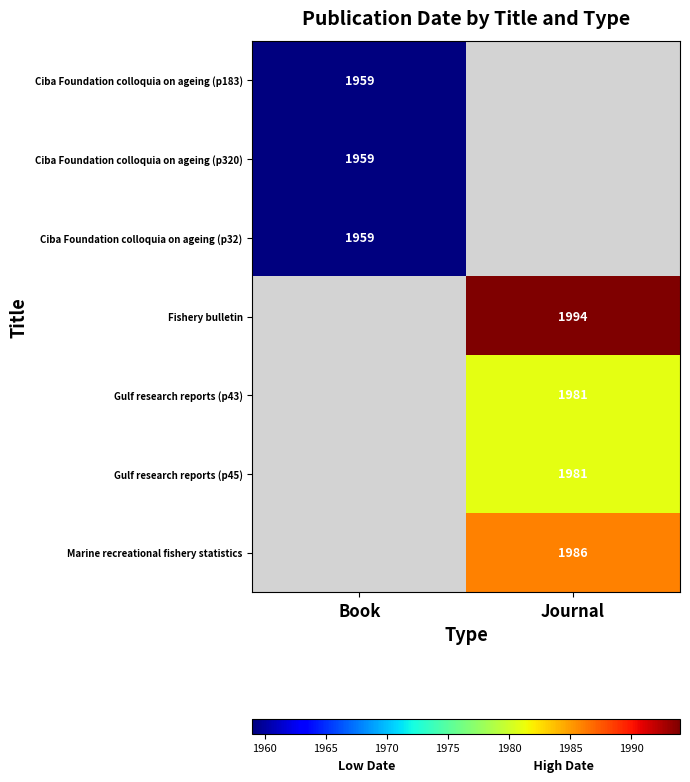

Between Book and Journal, which is larger?

Journal